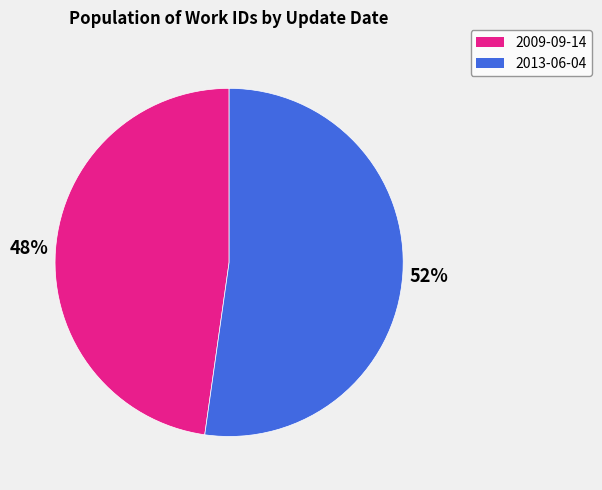

Is the sum of 2009-09-14 and 2013-06-04 greater than half?

Yes